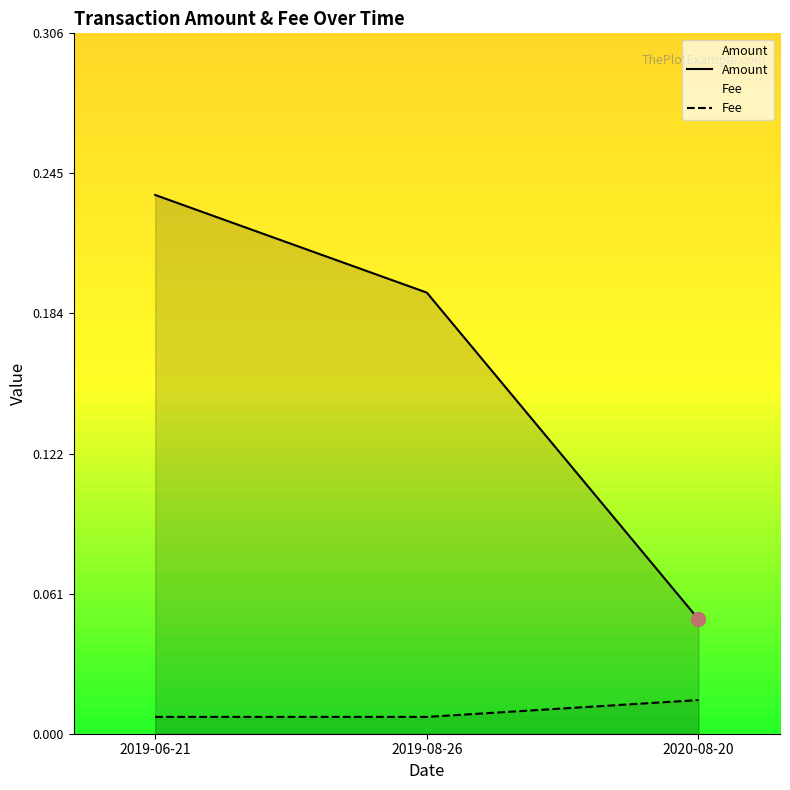

At which category does the chart reach its minimum across all series?

2019-06-21